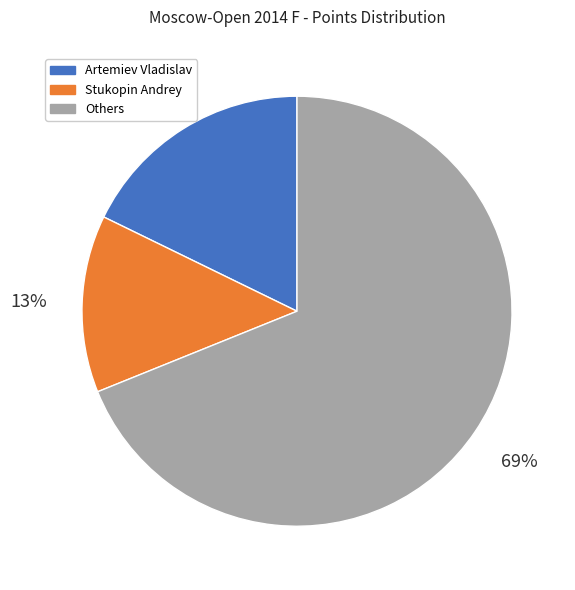

Approximately how many times larger is the value at Artemiev Vladislav compared to Others?

0.3